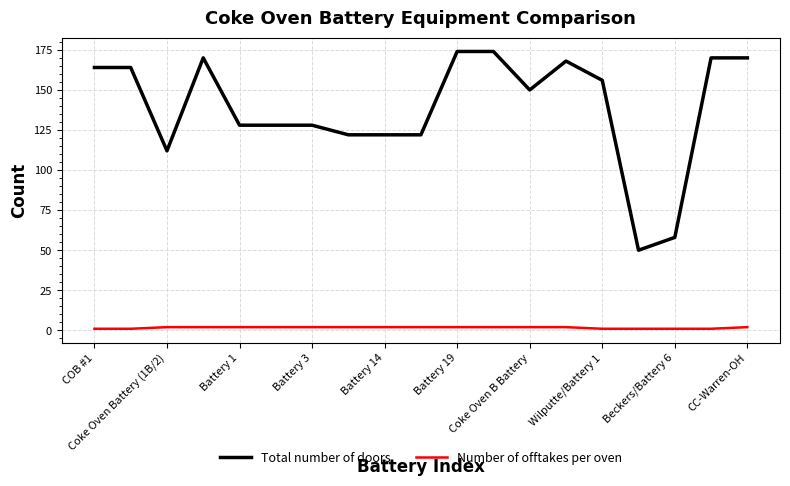

What is the smallest value displayed?

1